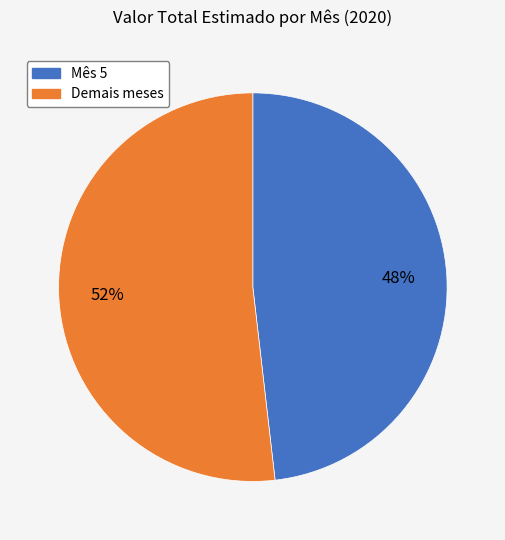

Rank the categories by value from highest to lowest.

Demais meses, Mês 5